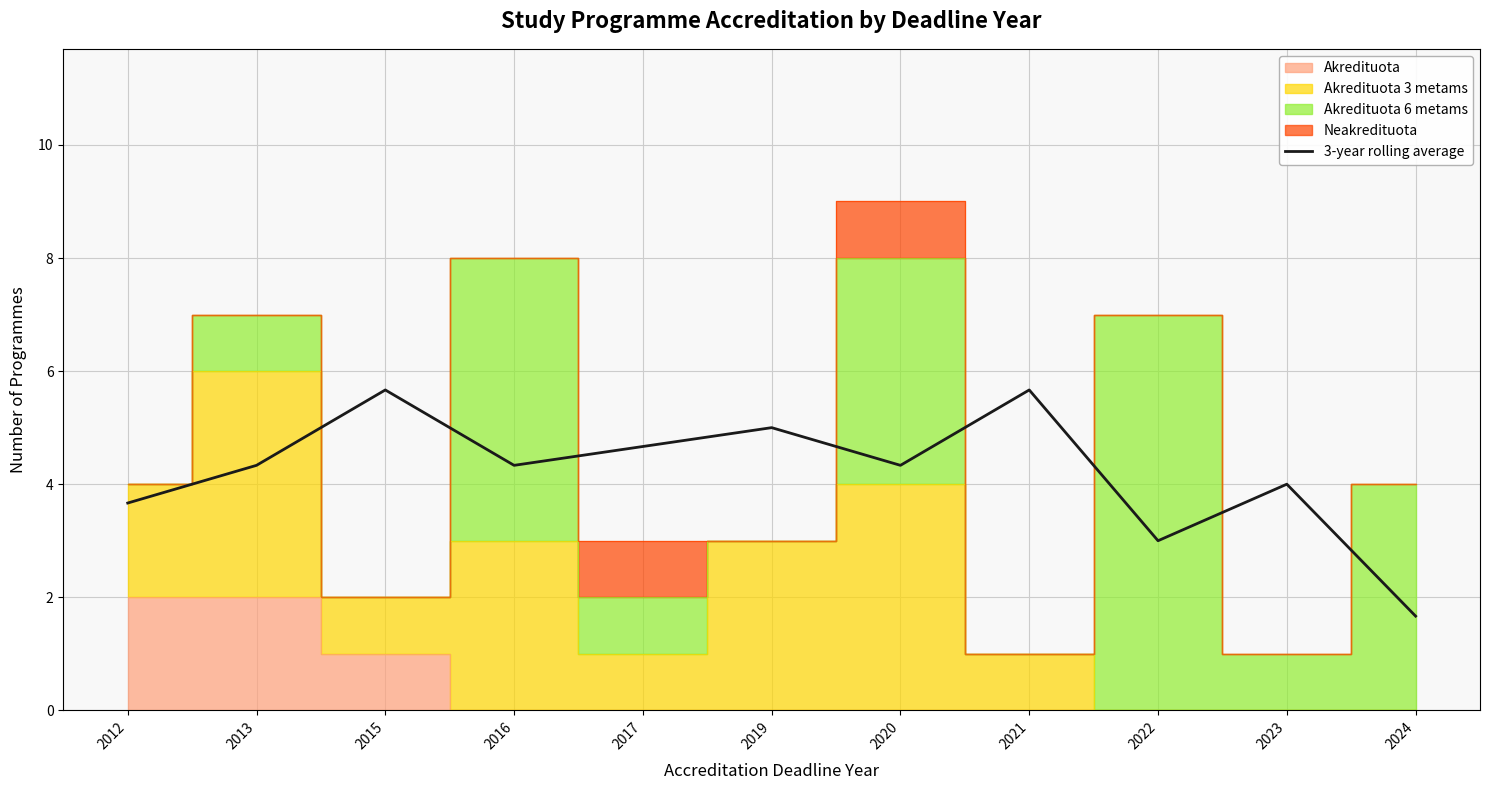

The value at 2013 is 7.1. True or false?

False